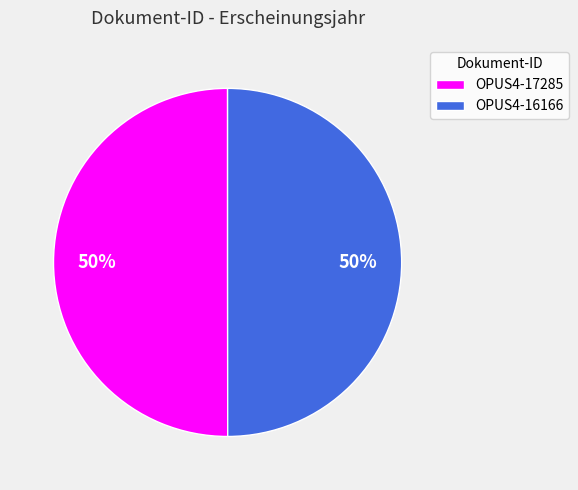

To the nearest percent, what is the combined percentage of OPUS4-16166 and OPUS4-17285?

100%